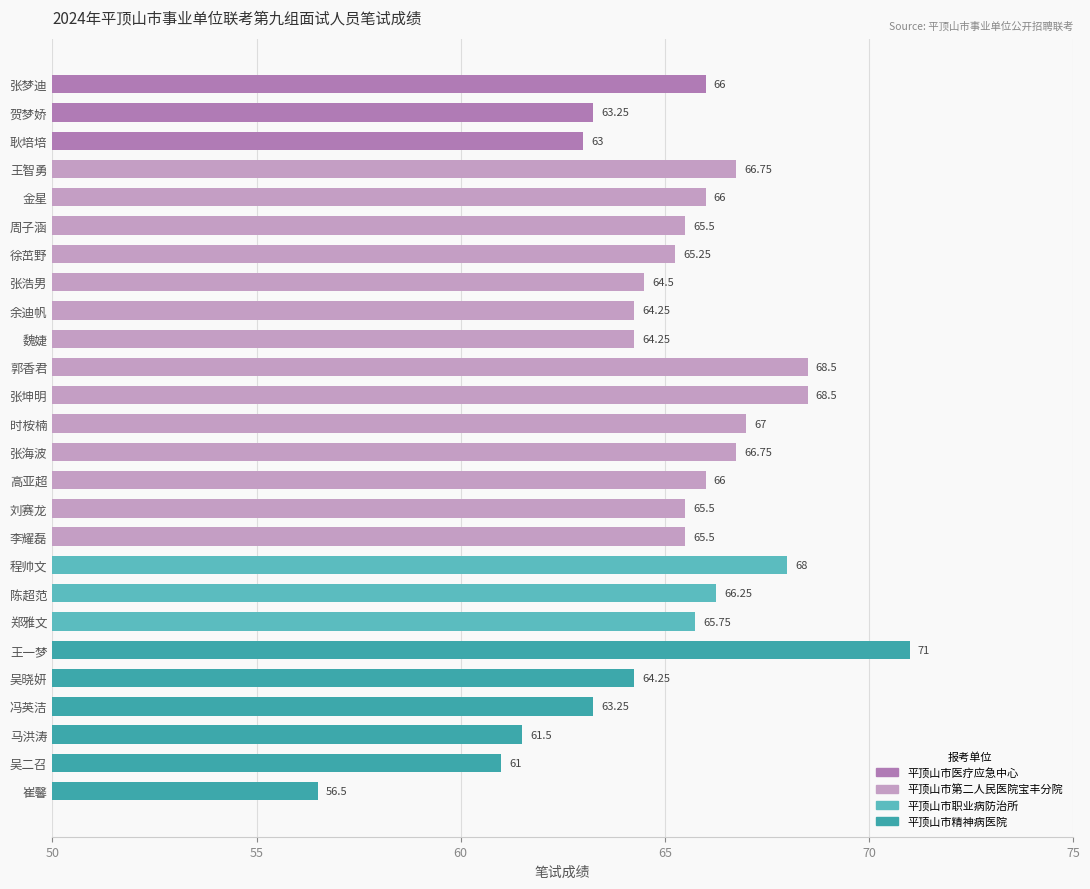

How many data points are above 65?

16